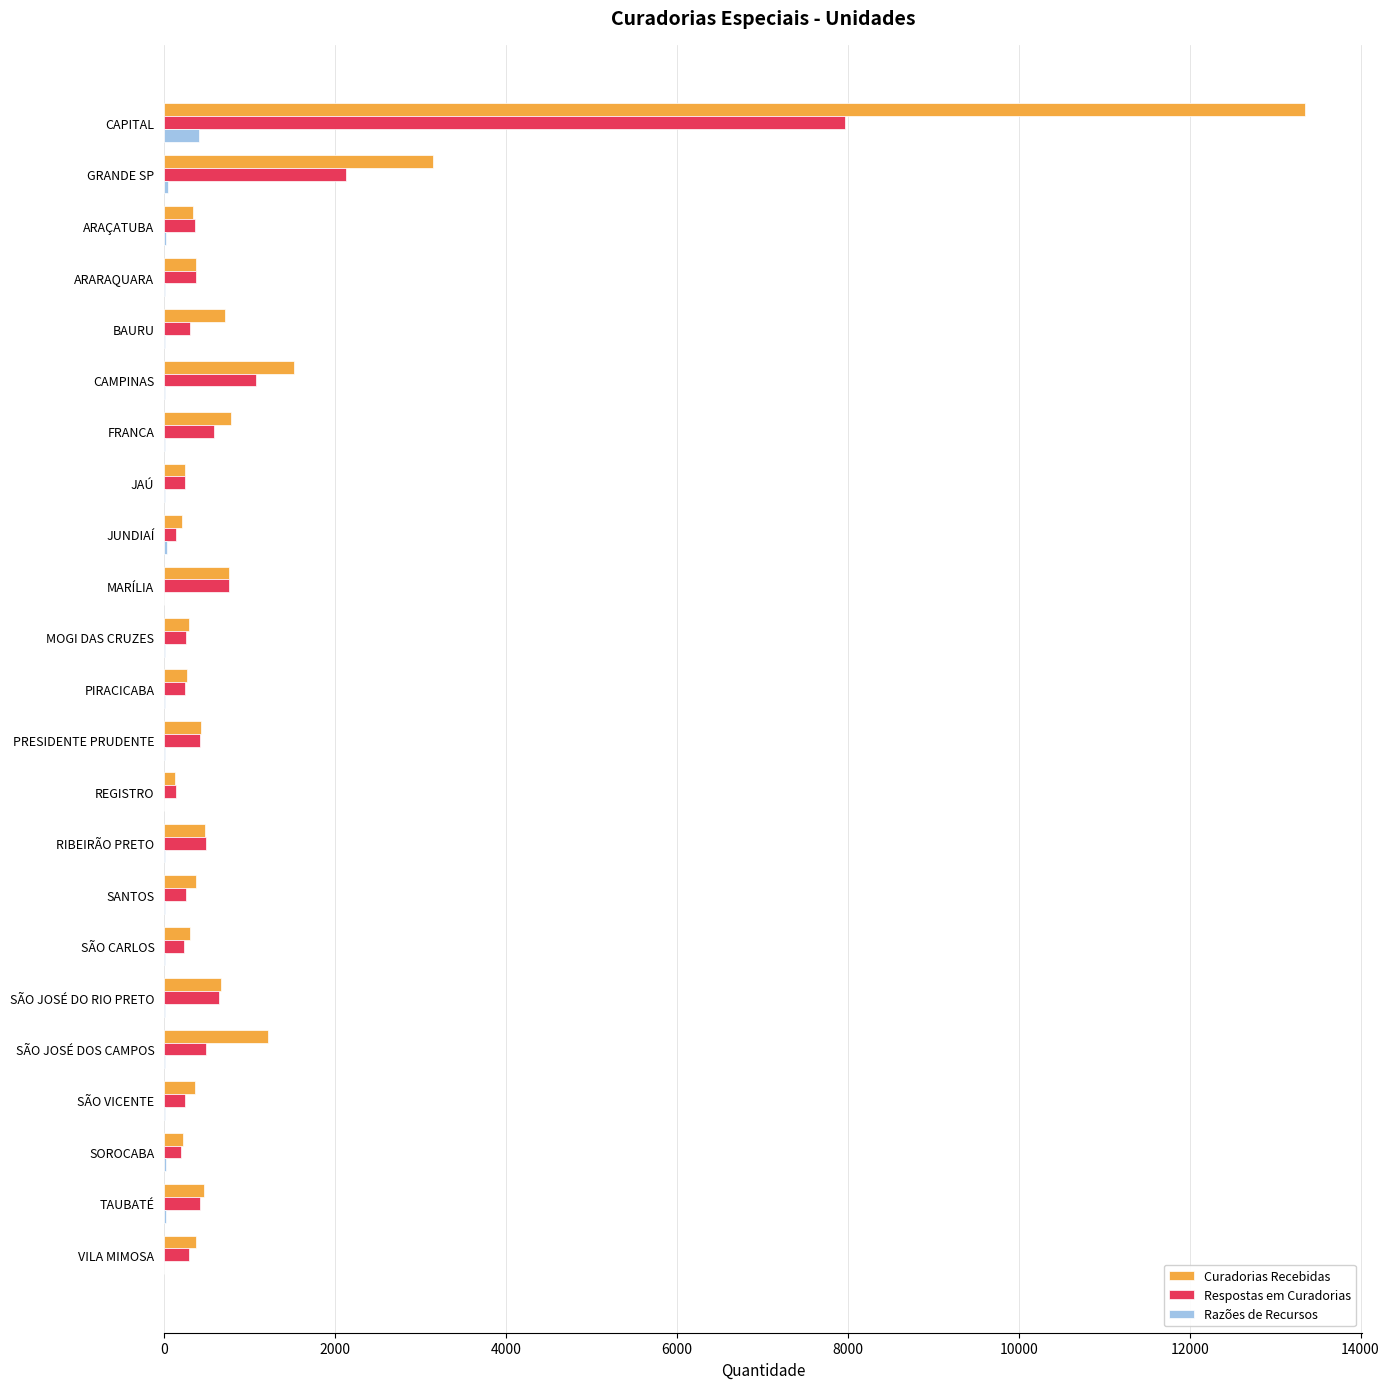

Which category has the highest value in the Curadorias Recebidas series?

CAPITAL